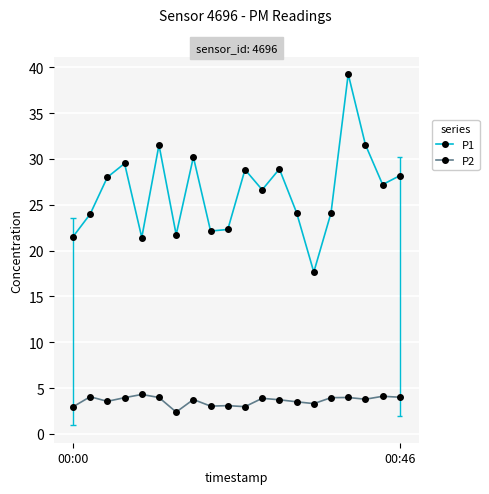

True or false: P1 has more than 1 points higher than both neighbors.

True